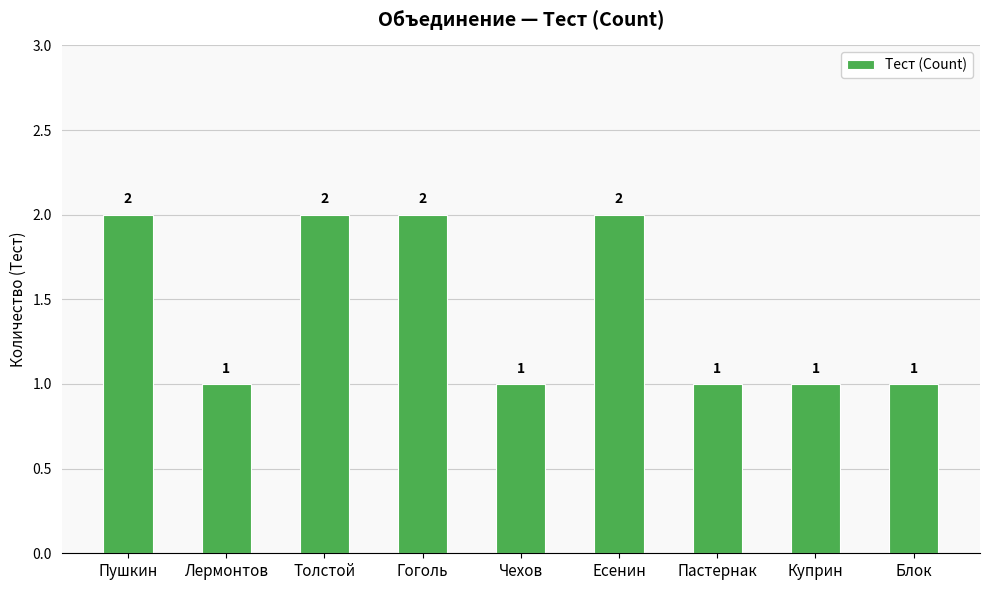

What is the difference between the second highest and minimum values?

1